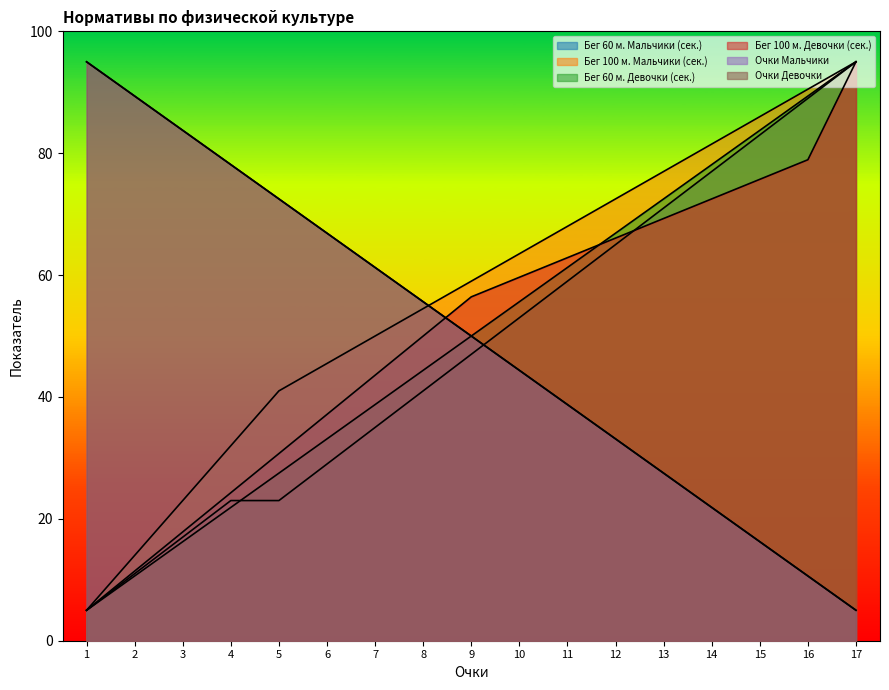

Reading right to left, transcribe all the data shown in this chart.

Бег 60 м. Мальчики (сек.): 17=95.0	16=89.0	15=83.0	14=77.0	13=71.0	12=65.0	11=59.0	10=53.0	9=47.0	8=41.0	7=35.0	6=29.0	5=23.0	4=23.0	3=17.0	2=11.0	1=5.0
Бег 100 м. Мальчики (сек.): 17=95.0	16=90.5	15=86.0	14=81.5	13=77.0	12=72.5	11=68.0	10=63.5	9=59.0	8=54.5	7=50.0	6=45.5	5=41.0	4=32.0	3=23.0	2=14.0	1=5.0
Бег 60 м. Девочки (сек.): 17=95.0	16=89.4	15=83.7	14=78.1	13=72.5	12=66.9	11=61.2	10=55.6	9=50.0	8=44.4	7=38.7	6=33.1	5=27.5	4=21.9	3=16.2	2=10.6	1=5.0
Бег 100 м. Девочки (сек.): 17=95.0	16=78.9	15=75.7	14=72.5	13=69.3	12=66.1	11=62.9	10=59.6	9=56.4	8=50.0	7=43.6	6=37.1	5=30.7	4=24.3	3=17.9	2=11.4	1=5.0
Очки Мальчики: 17=5.0	16=10.6	15=16.2	14=21.9	13=27.5	12=33.1	11=38.7	10=44.4	9=50.0	8=55.6	7=61.2	6=66.9	5=72.5	4=78.1	3=83.7	2=89.4	1=95.0
Очки Девочки: 17=5.0	16=10.6	15=16.2	14=21.9	13=27.5	12=33.1	11=38.7	10=44.4	9=50.0	8=55.6	7=61.2	6=66.9	5=72.5	4=78.1	3=83.7	2=89.4	1=95.0